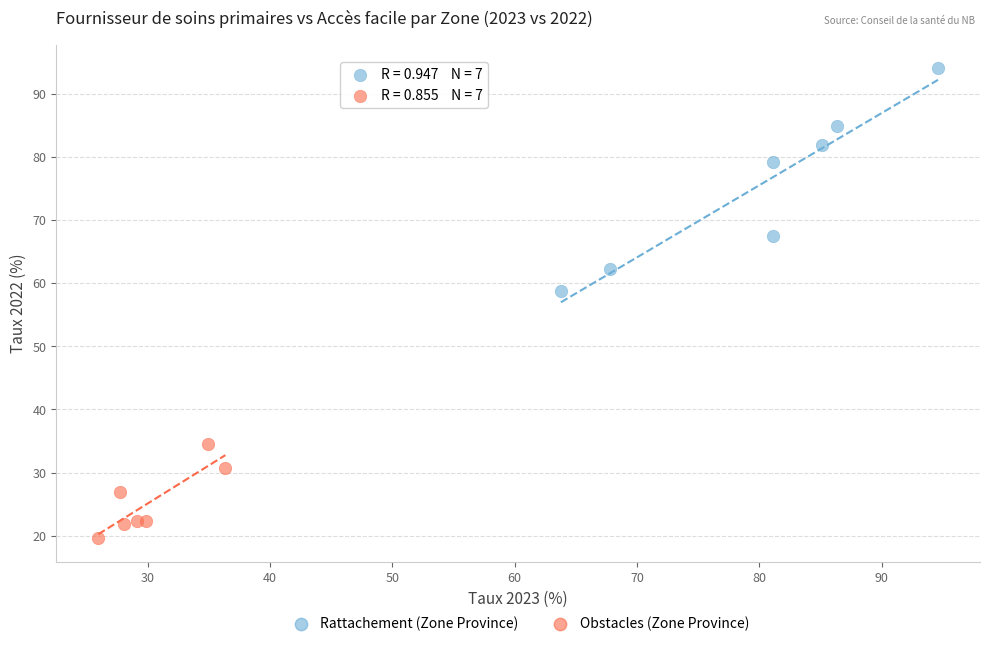

Which series has the widest spread of Y values?

Rattachement (Zone Province)